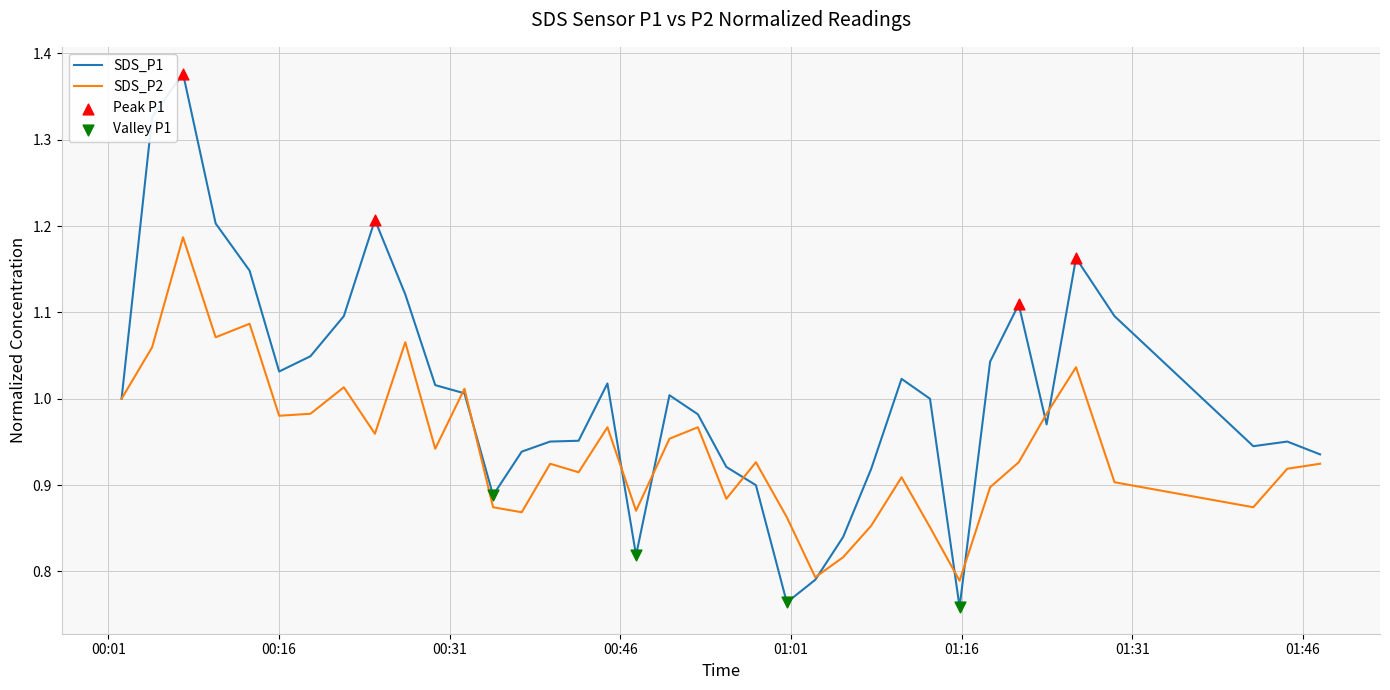

Which series has the largest range (max minus min)?

SDS_P1